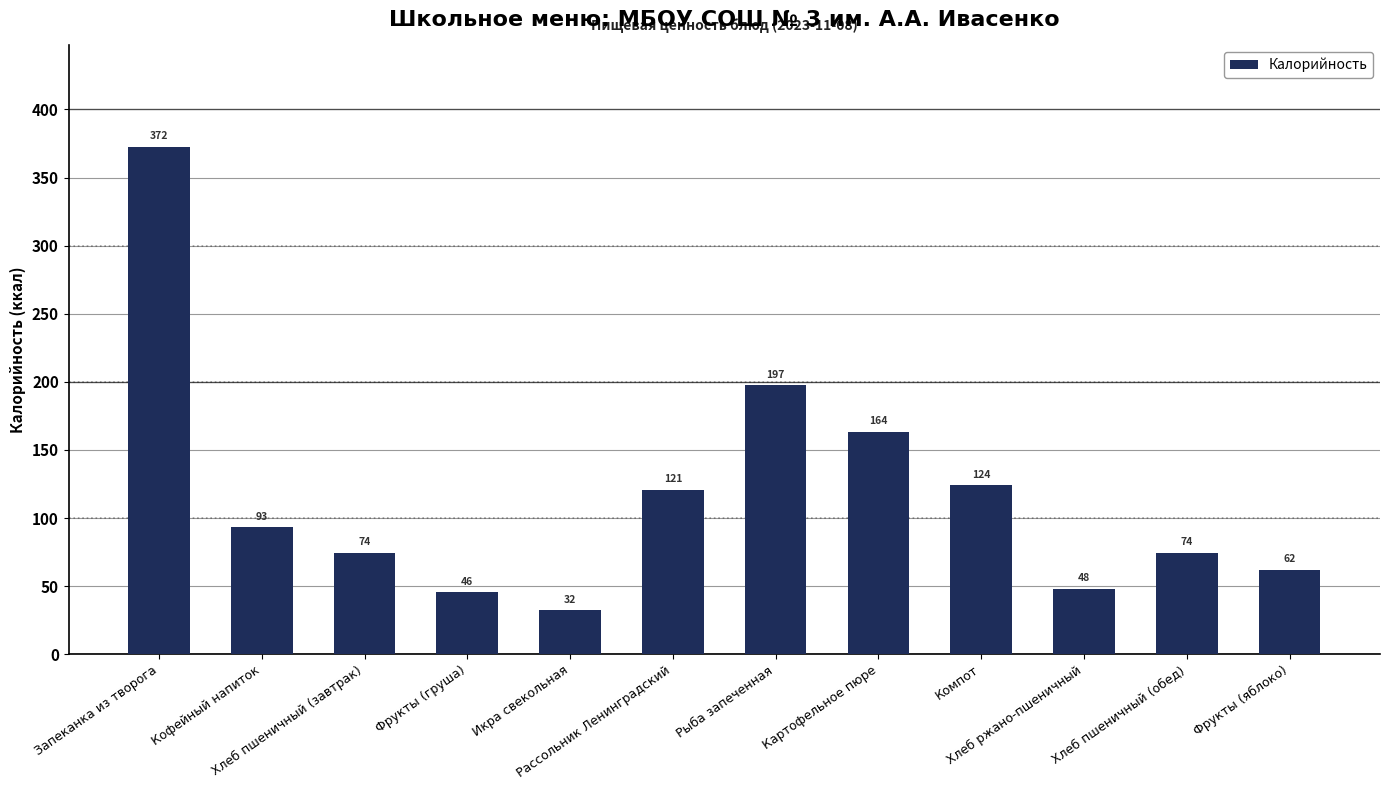

Does the chart contain stacked bars?

No